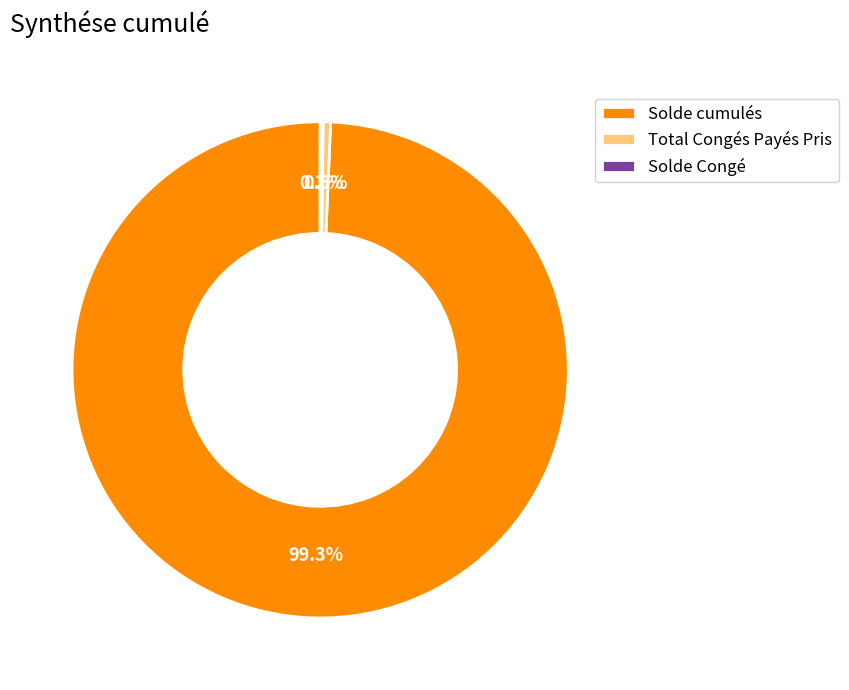

Do Total Congés Payés Pris and Solde cumulés together represent more than half of the pie?

Yes